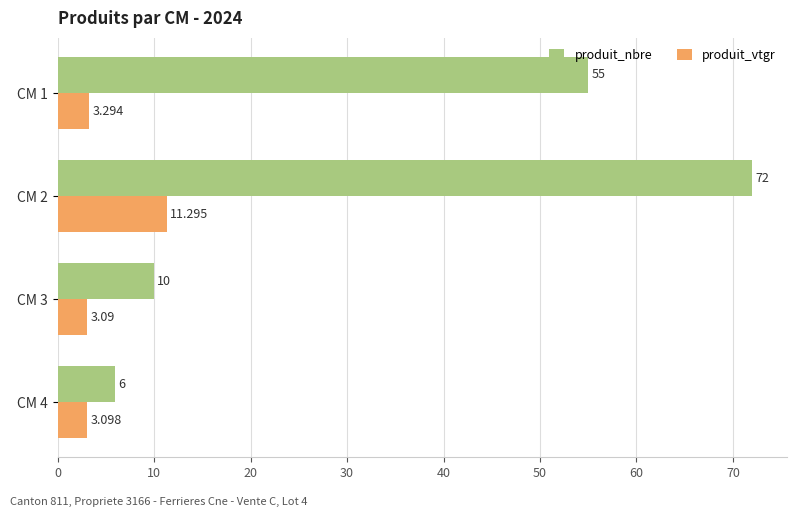

List the labels in order of produit_nbre value, largest first.

CM 2, CM 1, CM 3, CM 4